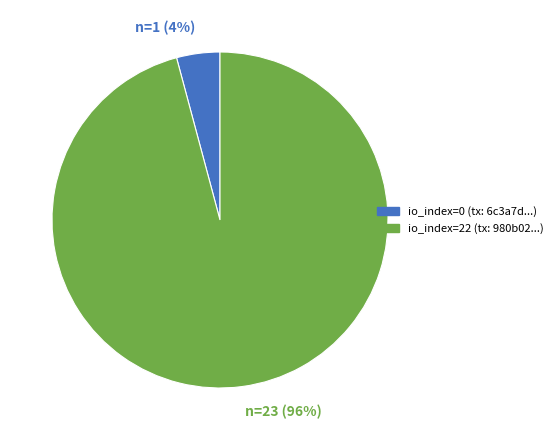

Is there any slice that represents more than half of the pie?

Yes